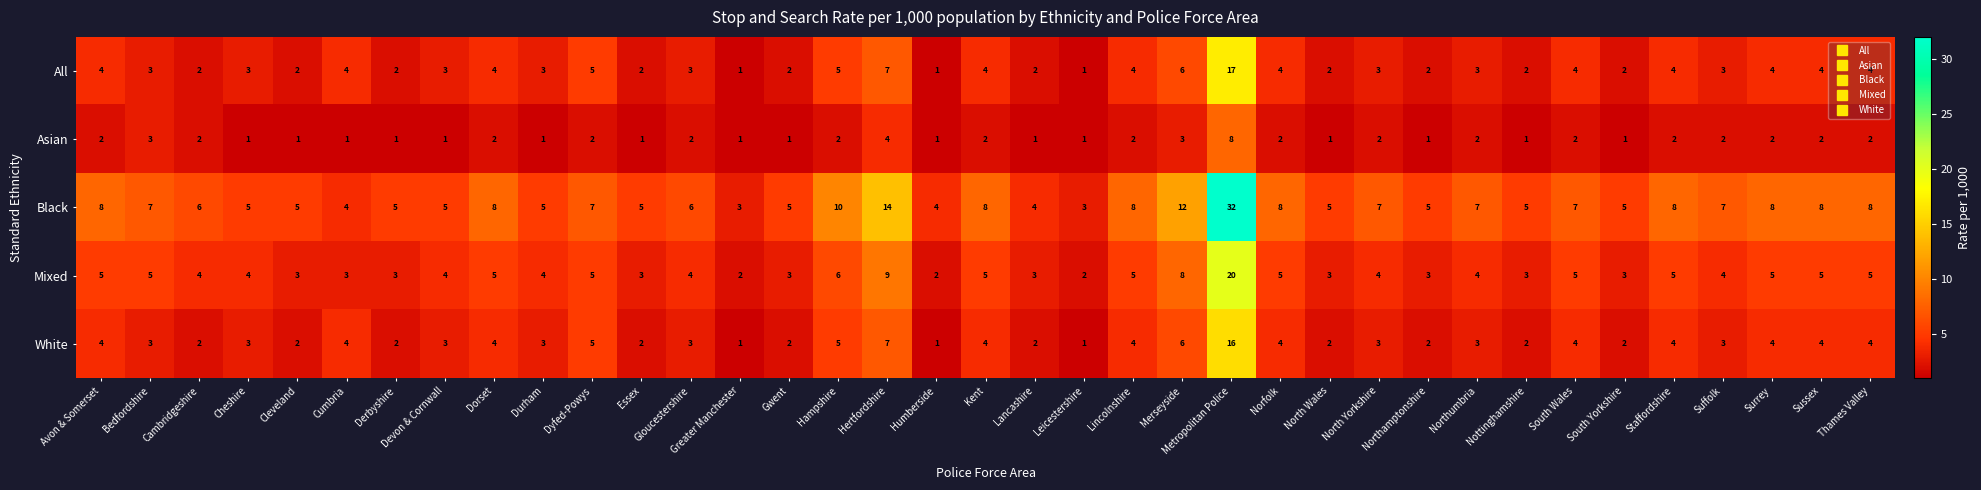

At how many categories does at least one series exceed 2?

37